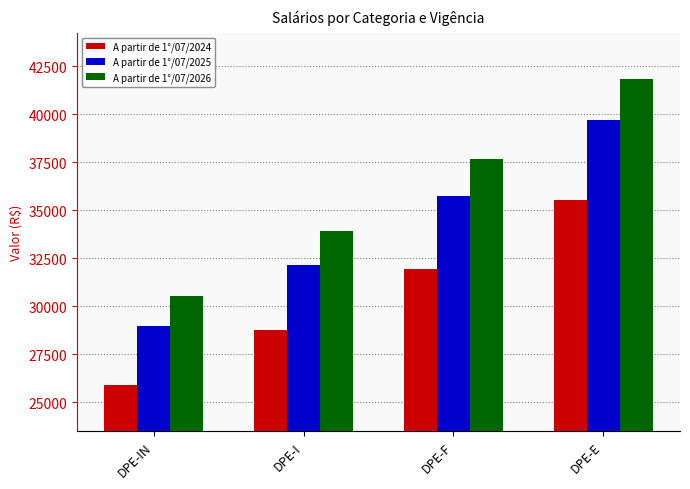

What position from the left is DPE-E?

4